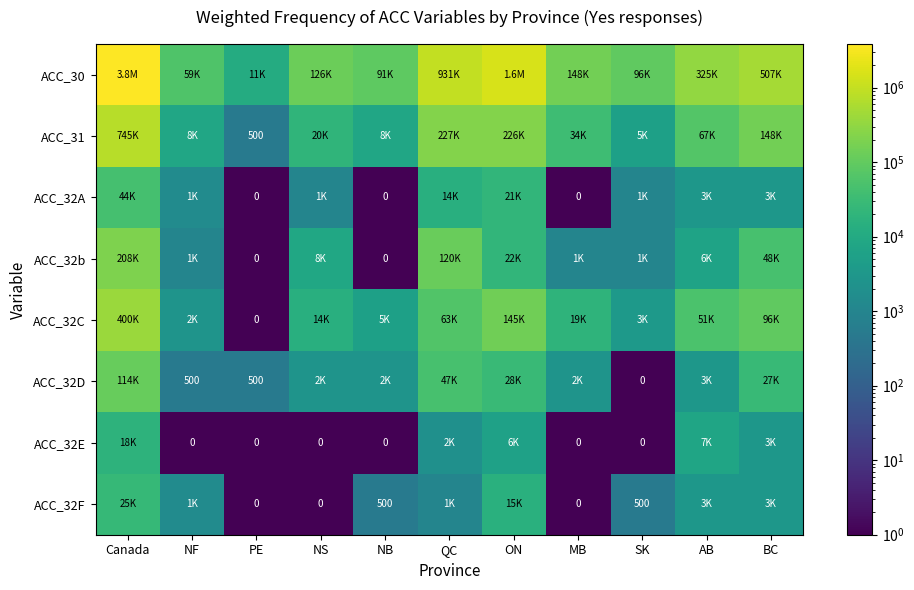

Which has a higher value, BC or Canada?

Canada